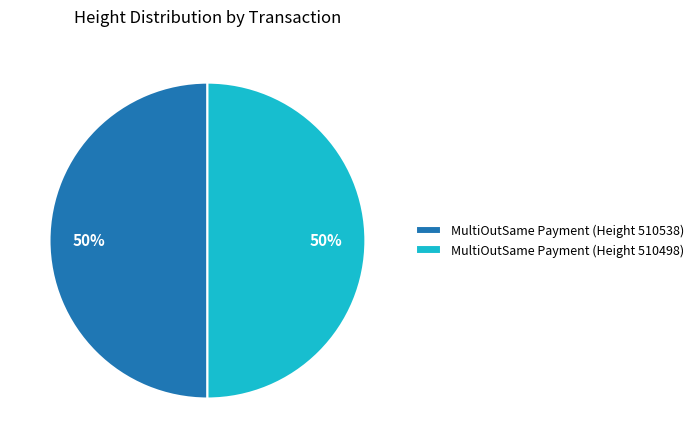

Is the sum of MultiOutSame Payment (Height 510498) and MultiOutSame Payment (Height 510538) greater than half?

Yes